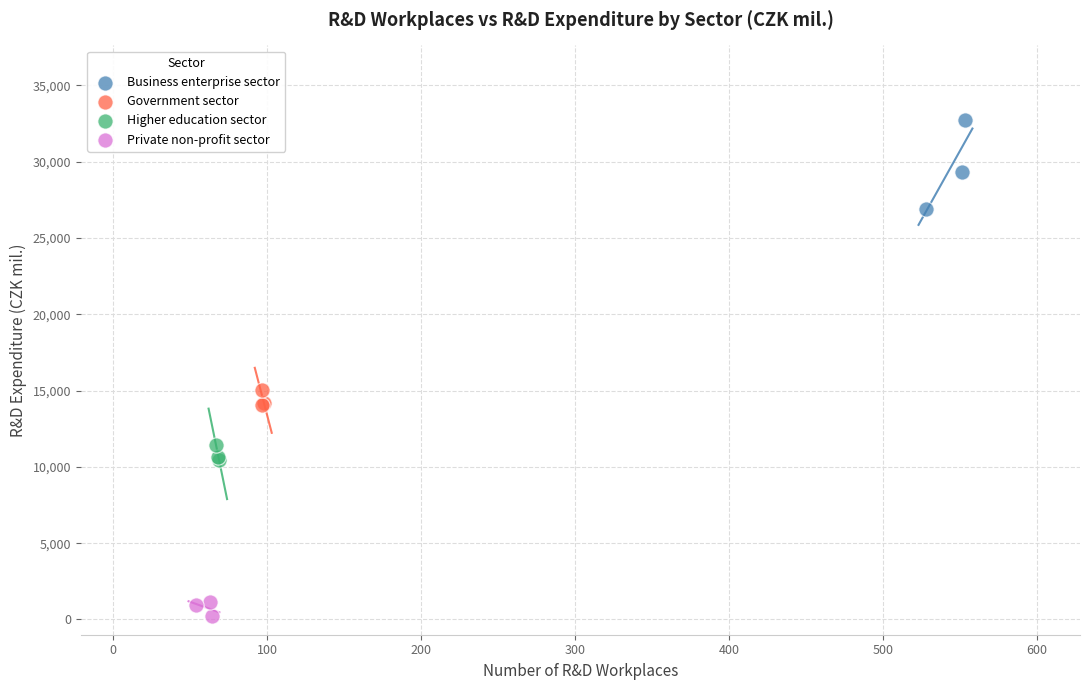

What are all the series names shown in the legend?

Business enterprise sector, Government sector, Higher education sector, Private non-profit sector